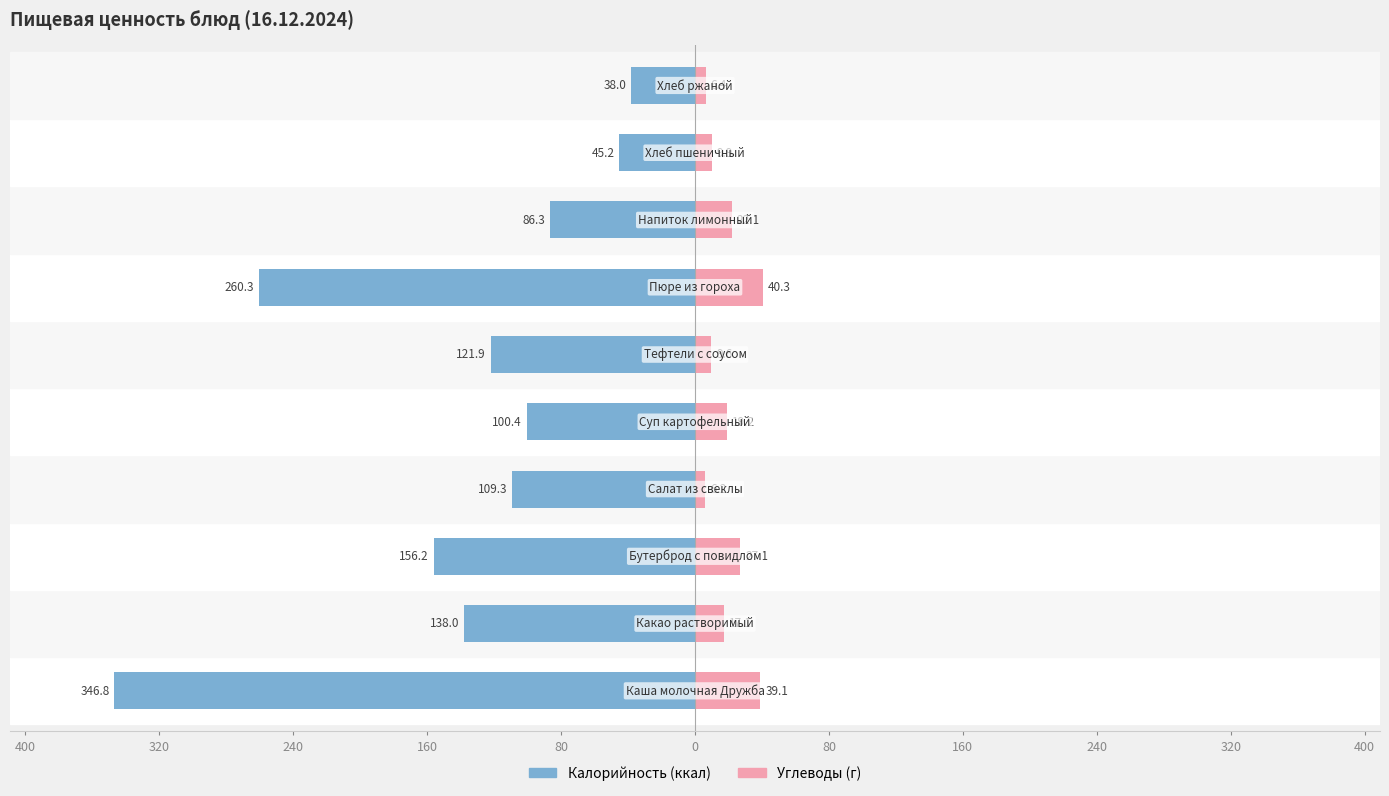

How many data points in Калорийность are less than -109?

6